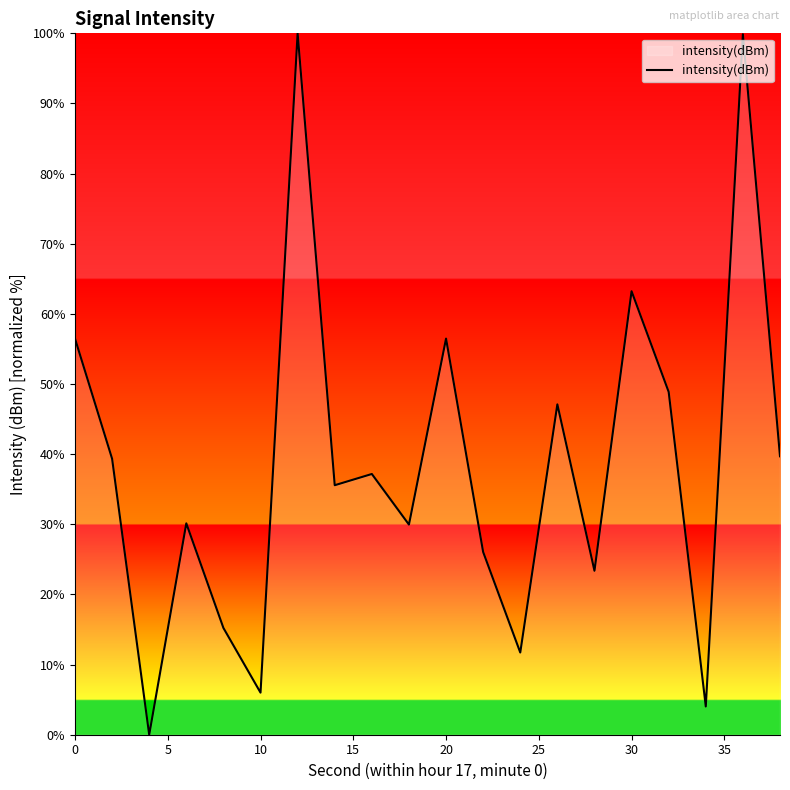

What is the greatest value displayed?

100.0